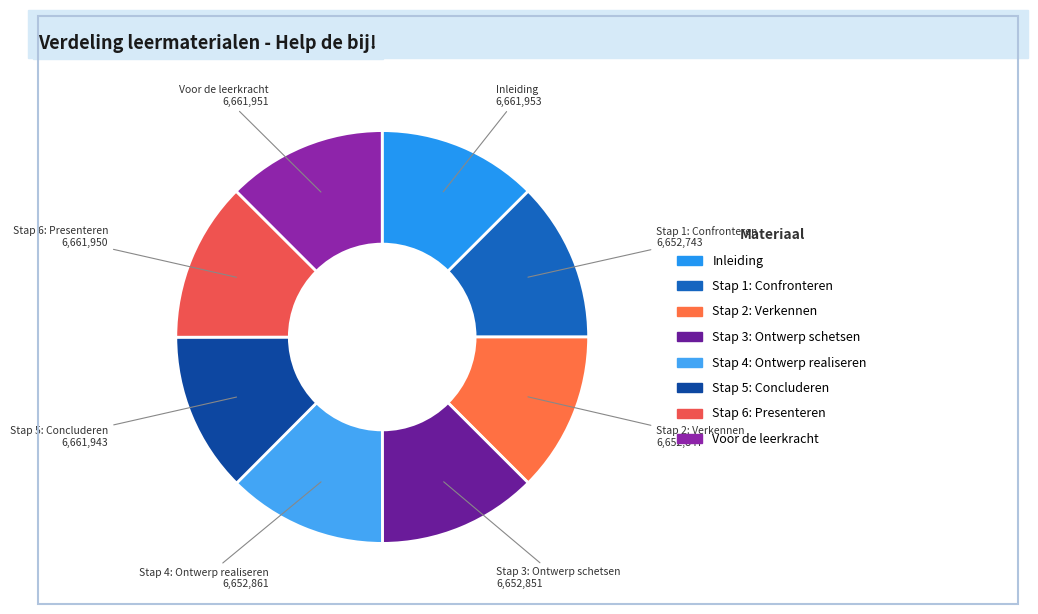

How many slices are in this pie chart?

8